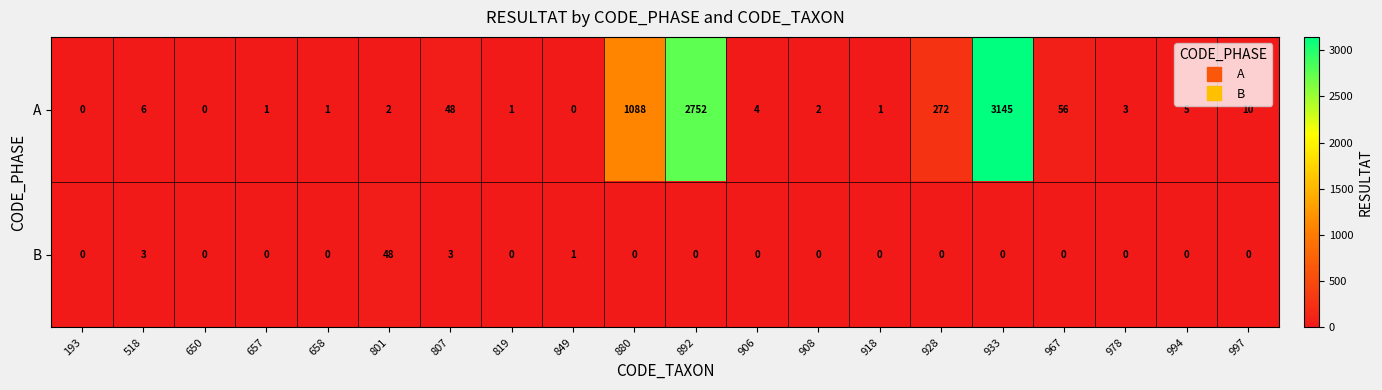

What is the difference between the A values at 193 and 807?

48